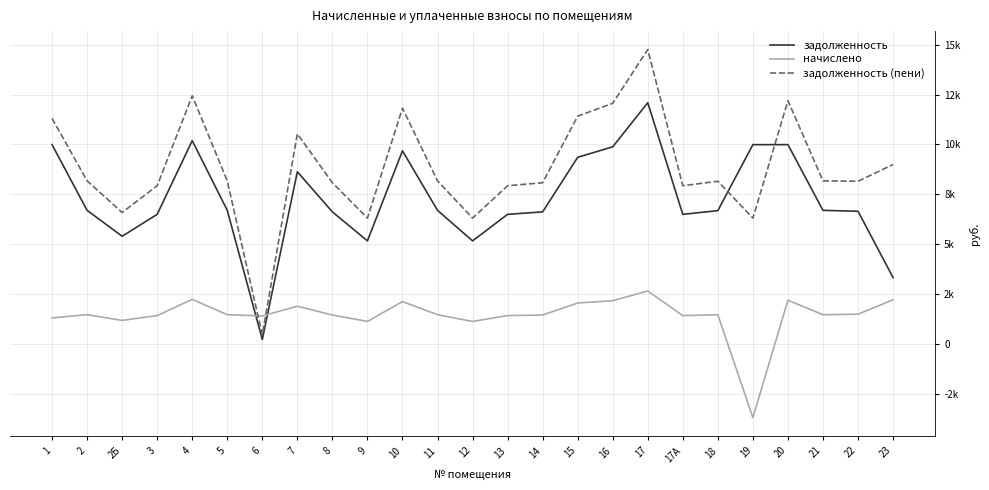

Is this an area chart (filled region under the line)?

No